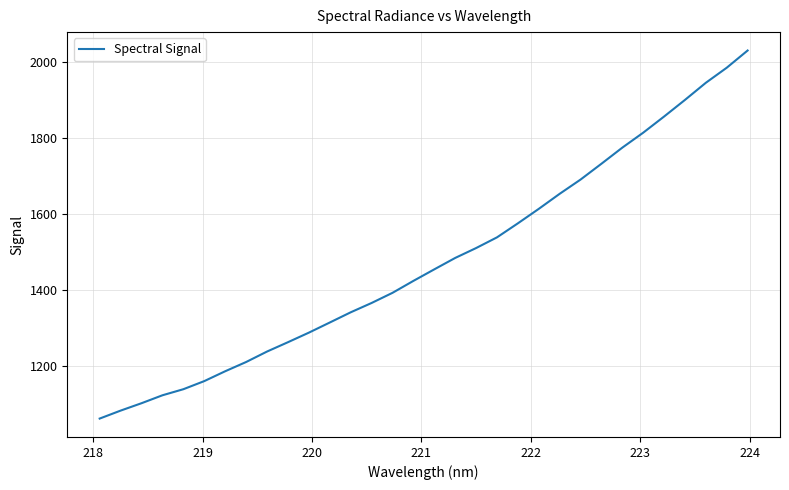

Reading left to right, list all the values displayed in this chart.

1062.9	1083.8	1103.3	1124.1	1140.1	1161.4	1187.3	1211.6	1239.1	1263.6	1288.8	1315.4	1342.2	1366.7	1393.4	1424.8	1455.2	1485.1	1511.1	1539.2	1576.1	1614.1	1653.7	1691.1	1732.7	1775.0	1814.4	1856.8	1900.5	1945.5	1985.1	2030.3